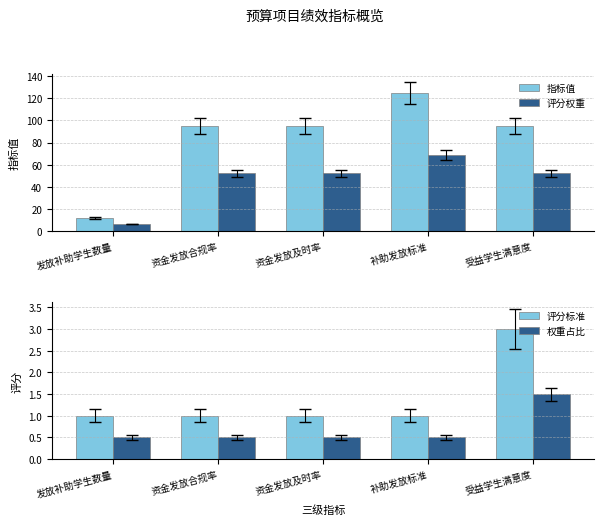

What is the difference between the maximum and minimum values in the 评分权重 series?

62.1